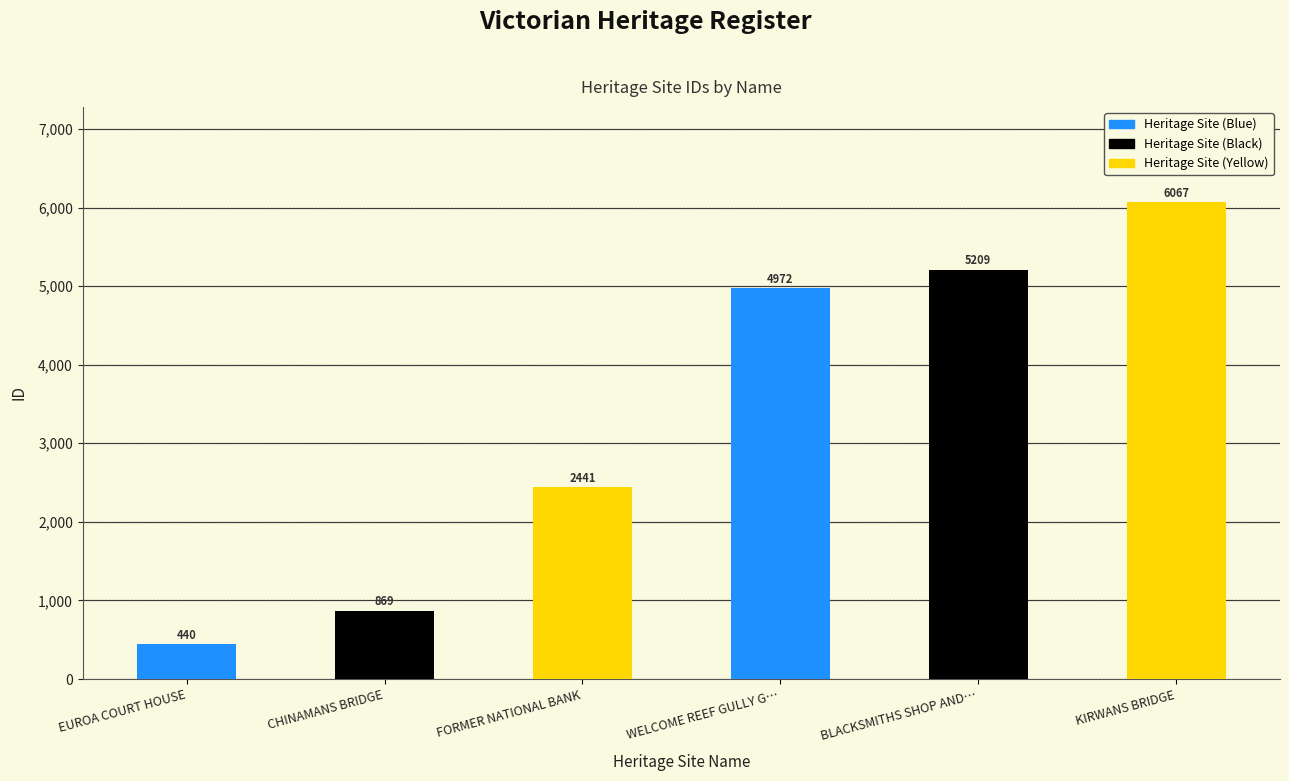

The value at WELCOME REEF GULLY G… is 4972. True or false?

True